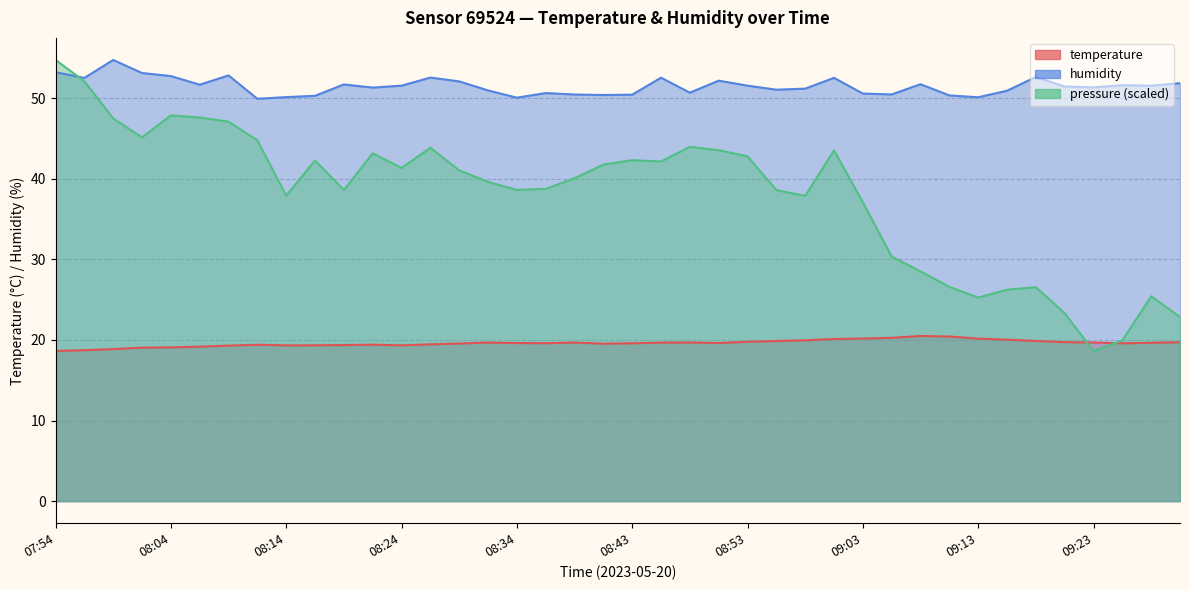

Read the temperature value at 08:24.

19.3